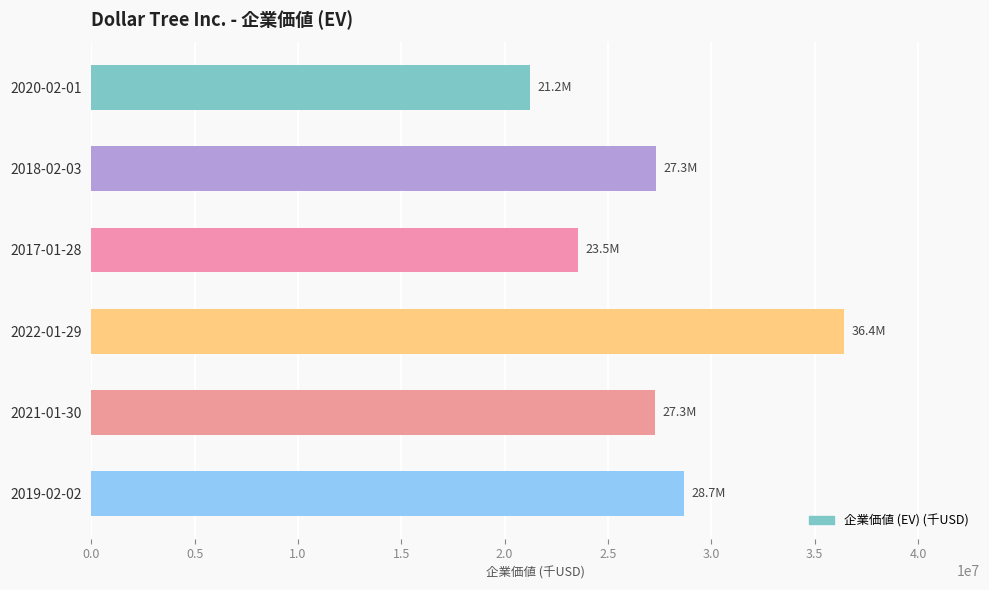

Is it true that the value at 2020-02-01 is 21223520?

True